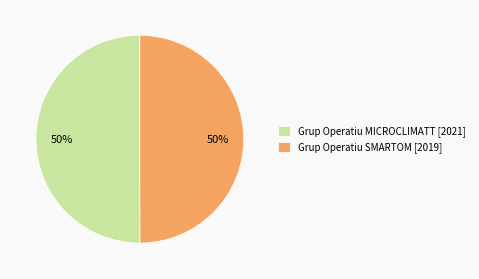

What percentage is the Grup Operatiu SMARTOM slice, to the nearest percent?

50%